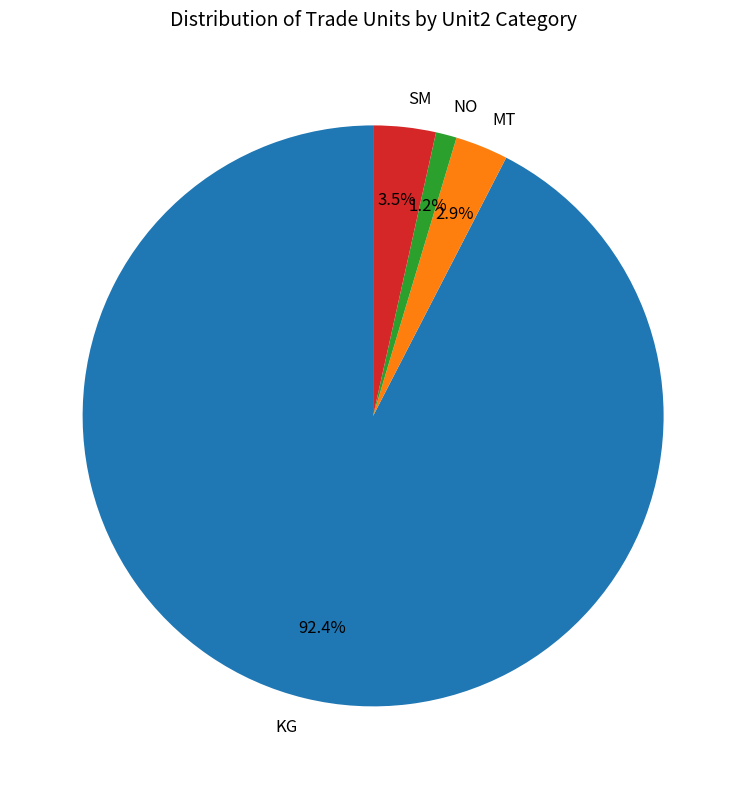

What percentage is the KG slice, to the nearest percent?

92%